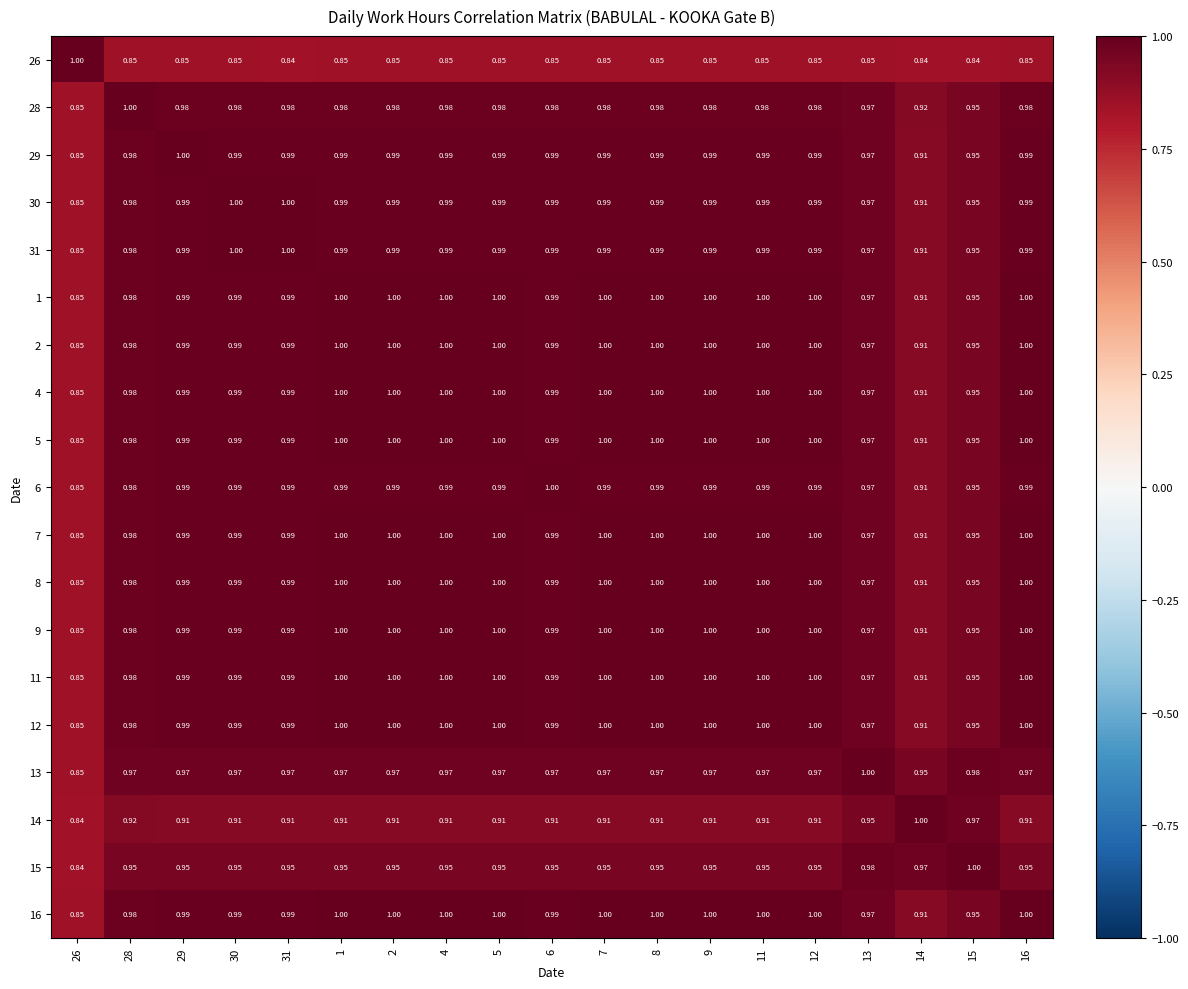

Is the value of 4 at 30 greater than the value of 31 at 28?

Yes